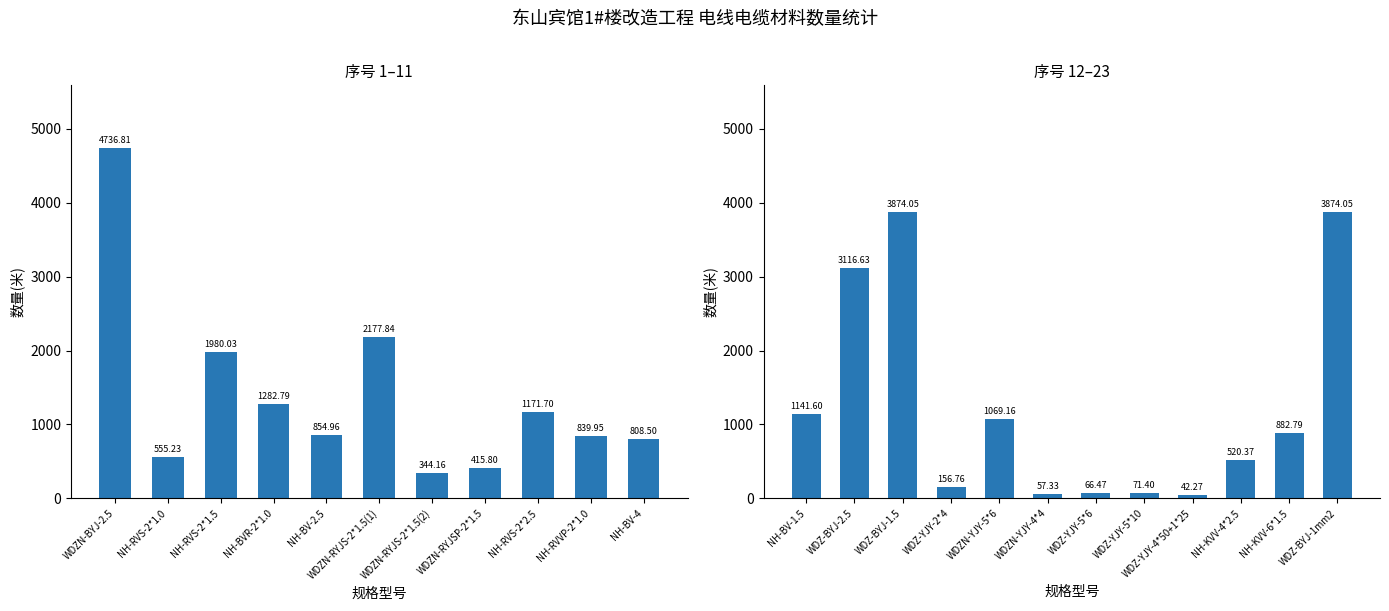

Does the chart contain any negative values?

No